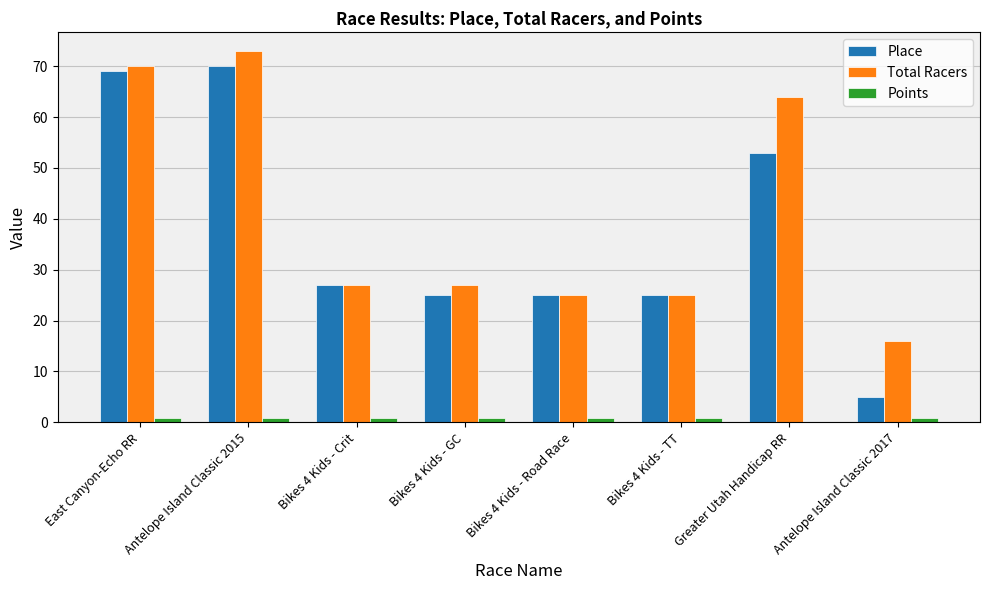

Which series has the largest total across all categories?

Total Racers